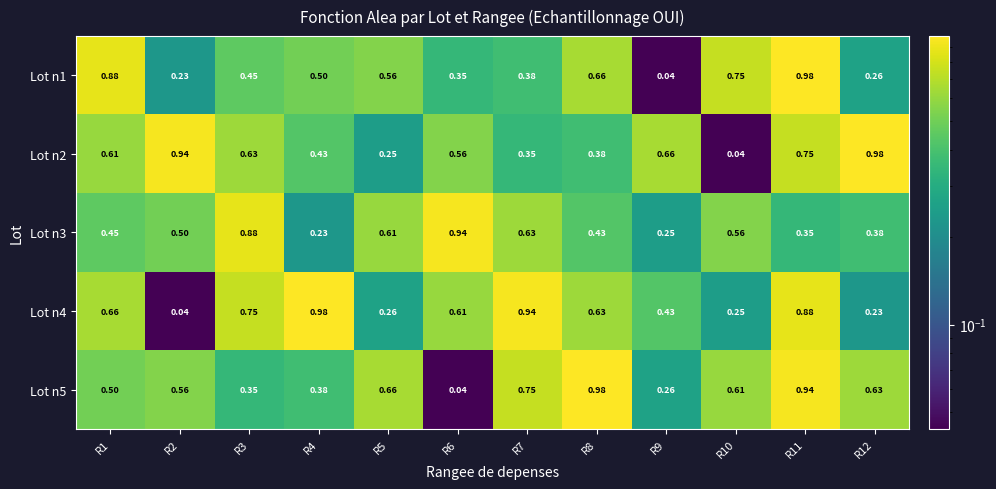

Is the value of Lot n1 at R7 greater than the value of Lot n2 at R6?

No